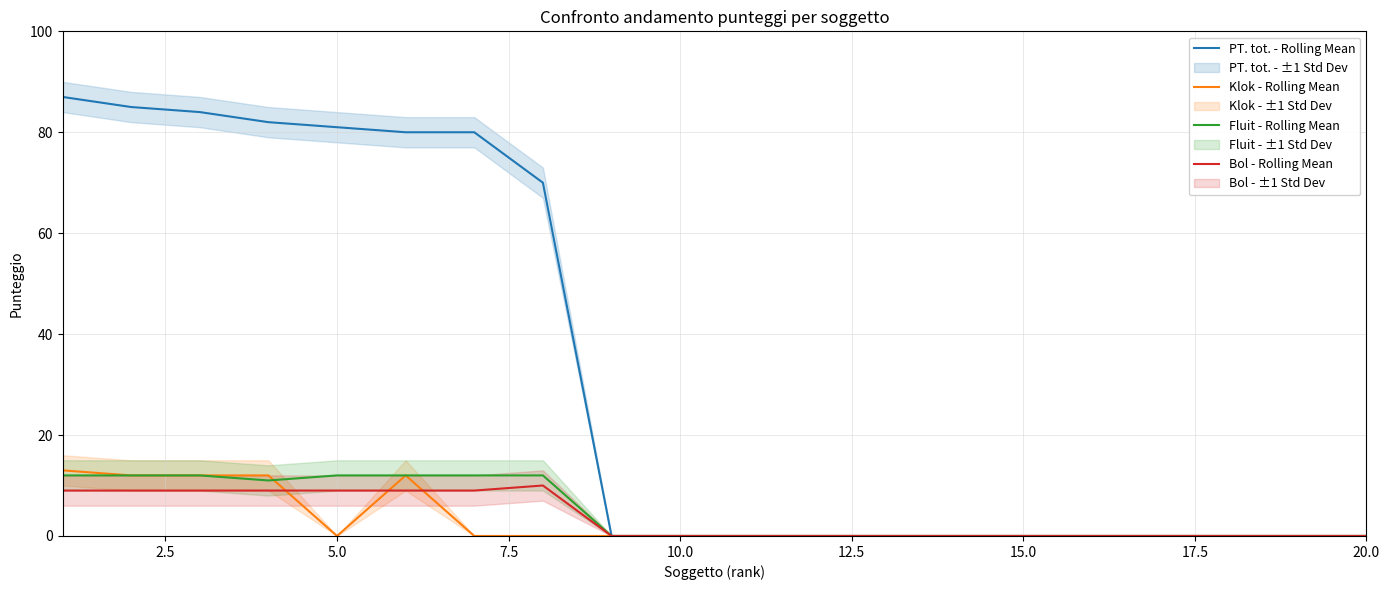

What position from the right is 10.0?

11